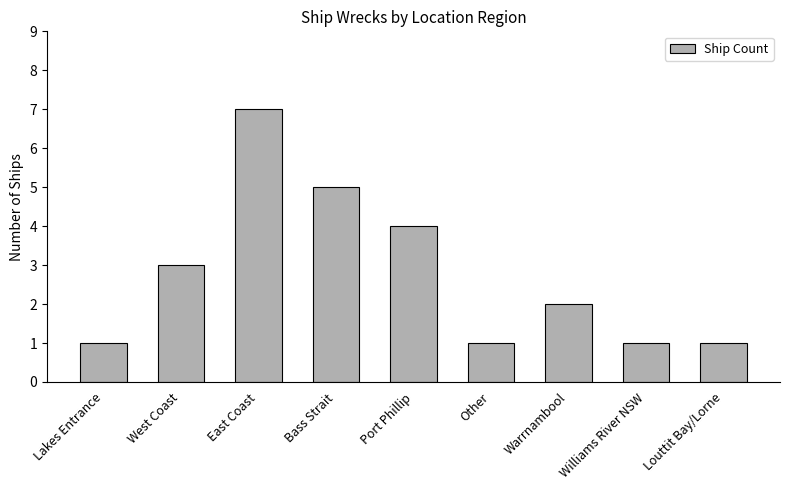

What is the label of the 1st bar from the left?

Lakes Entrance